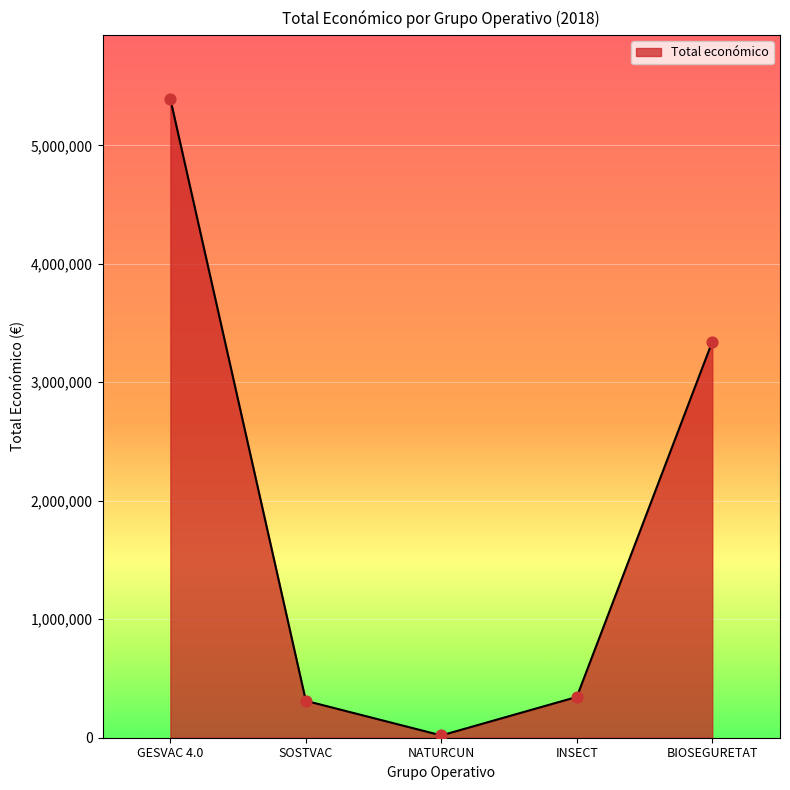

What is the change in value from SOSTVAC to BIOSEGURETAT?

+3030699